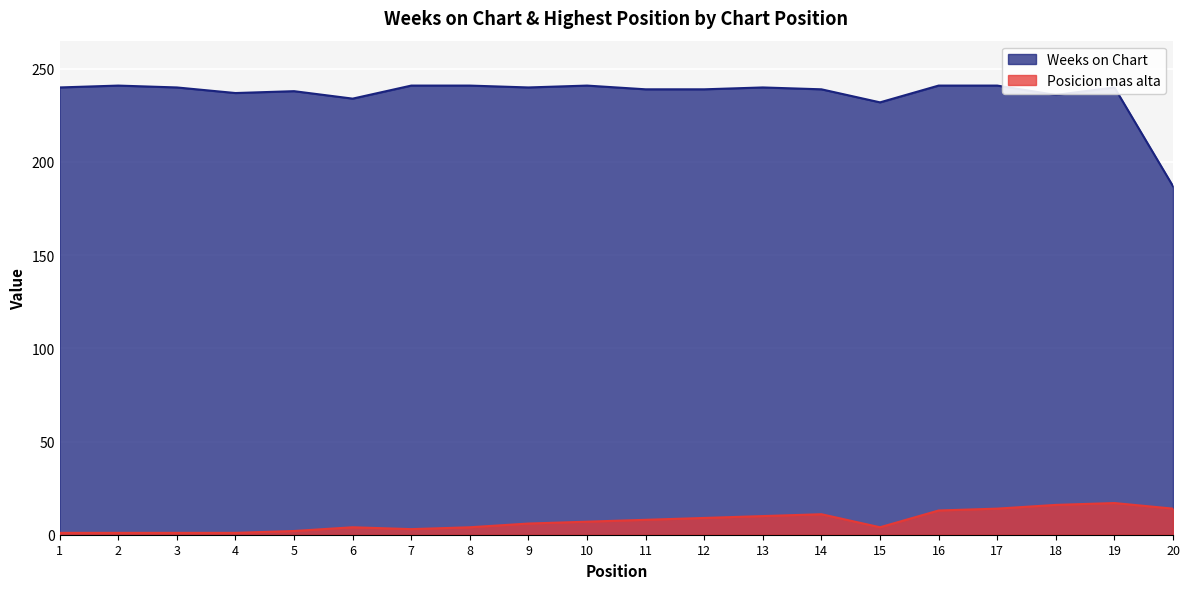

Rank the categories by Posicion mas alta value from lowest to highest.

1, 2, 3, 4, 5, 7, 6, 8, 15, 9, 10, 11, 12, 13, 14, 16, 17, 20, 18, 19